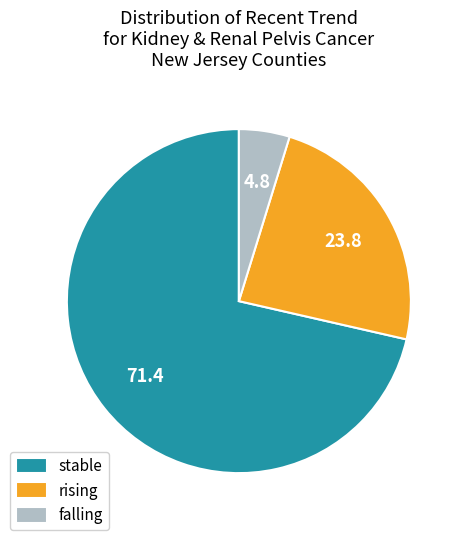

What is the largest slice in the pie chart?

stable